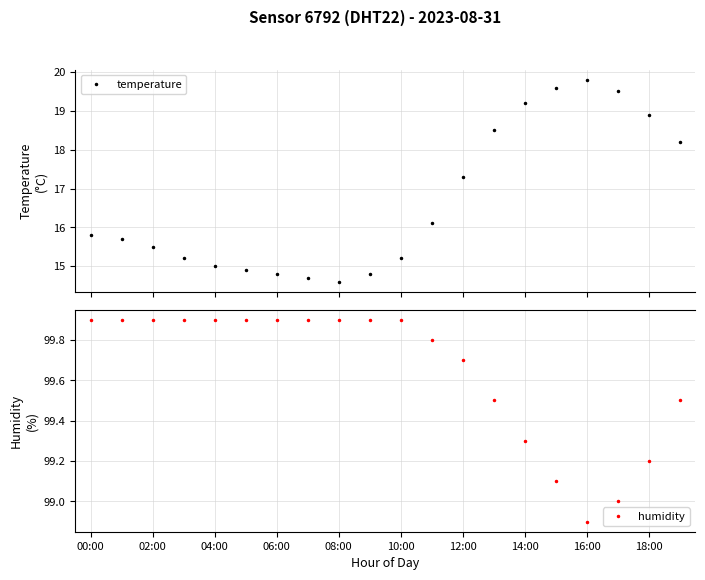

What is the value of the temperature point at the 7th from the left?

14.8